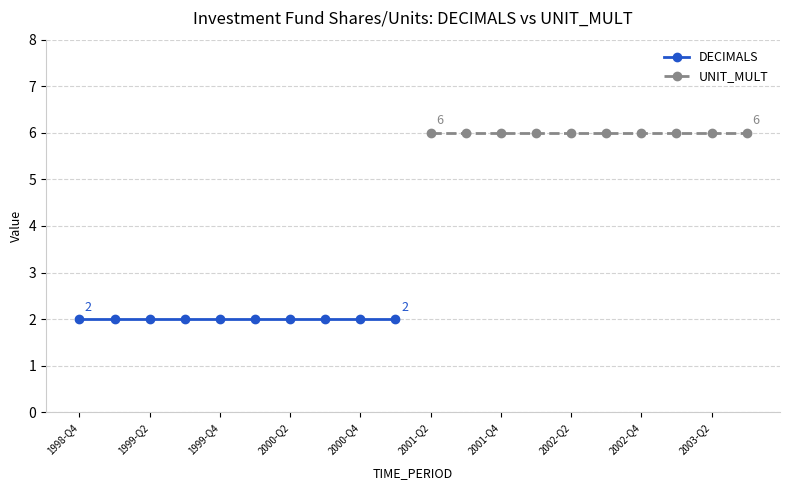

What is the average value of the UNIT_MULT series?

6